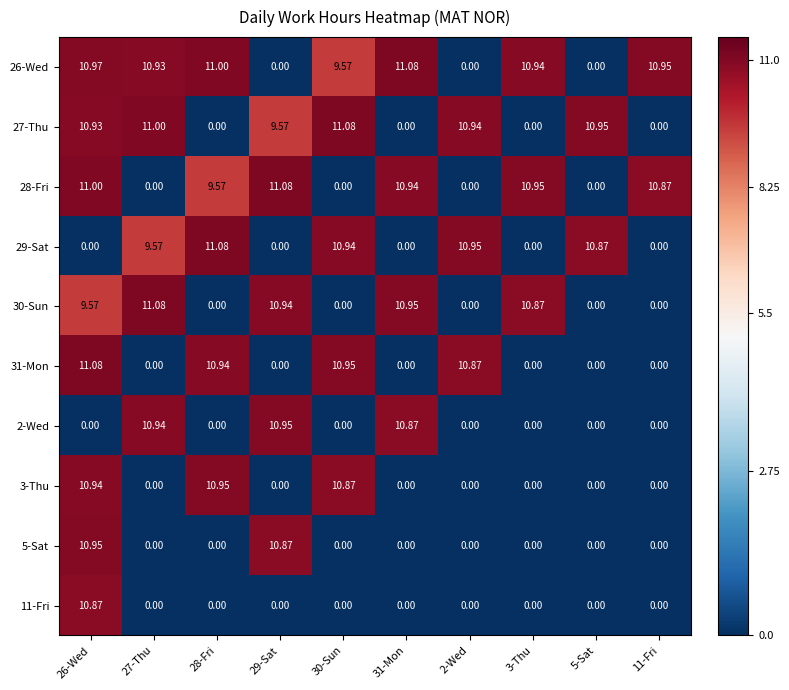

How many positive values does the 26-Wed series have?

7